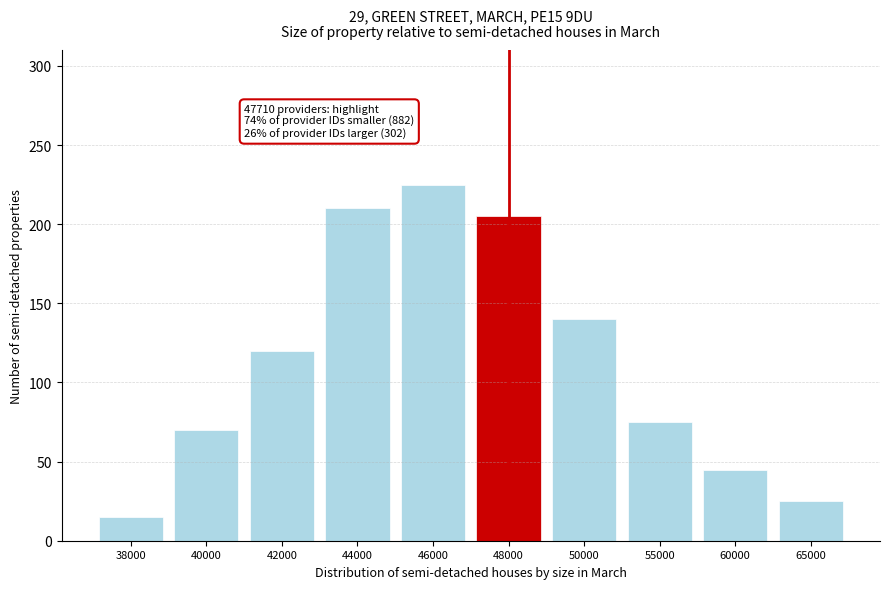

Reading left to right, extract all data points from this chart.

15	70	120	210	225	205	140	75	45	25